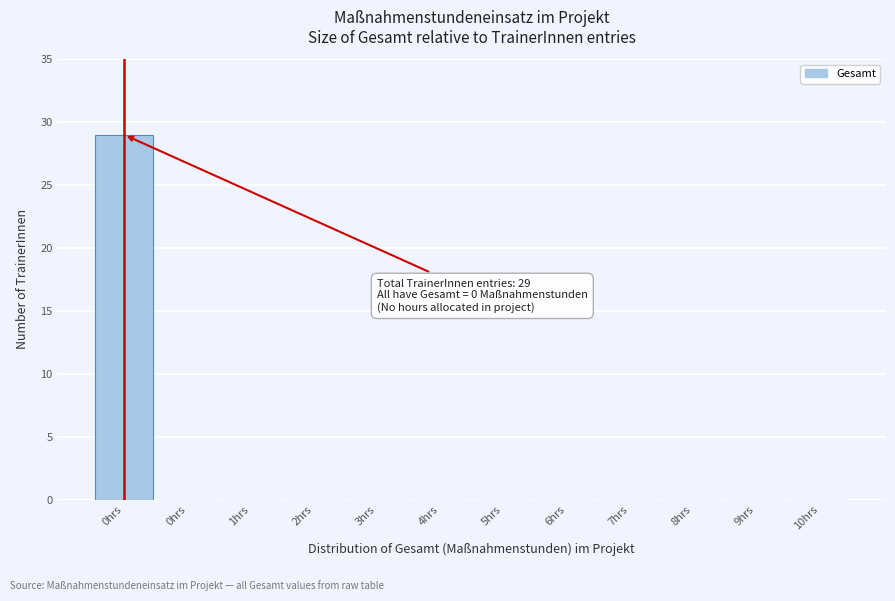

Count the number of data series in this chart.

1